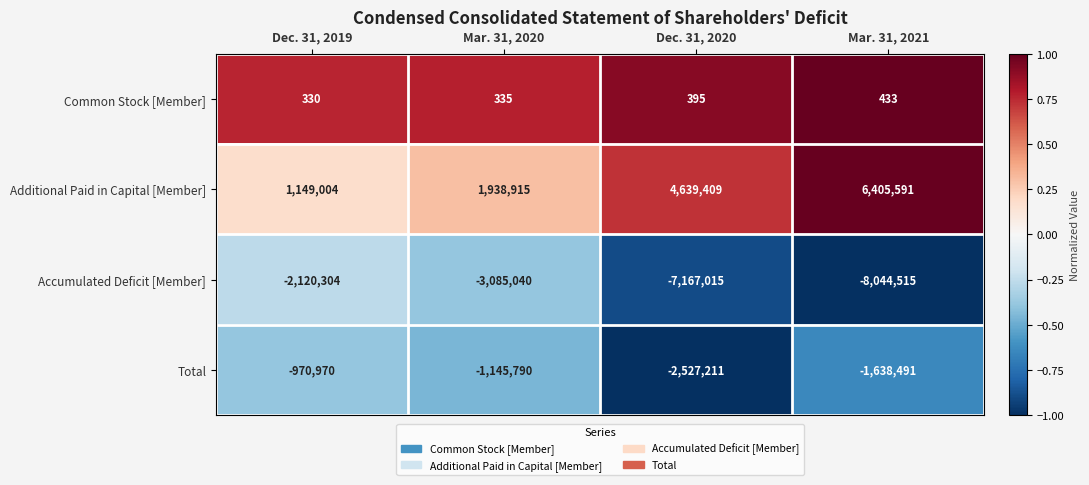

List the series in order of their overall mean, lowest first.

Accumulated Deficit [Member], Total, Common Stock [Member], Additional Paid in Capital [Member]